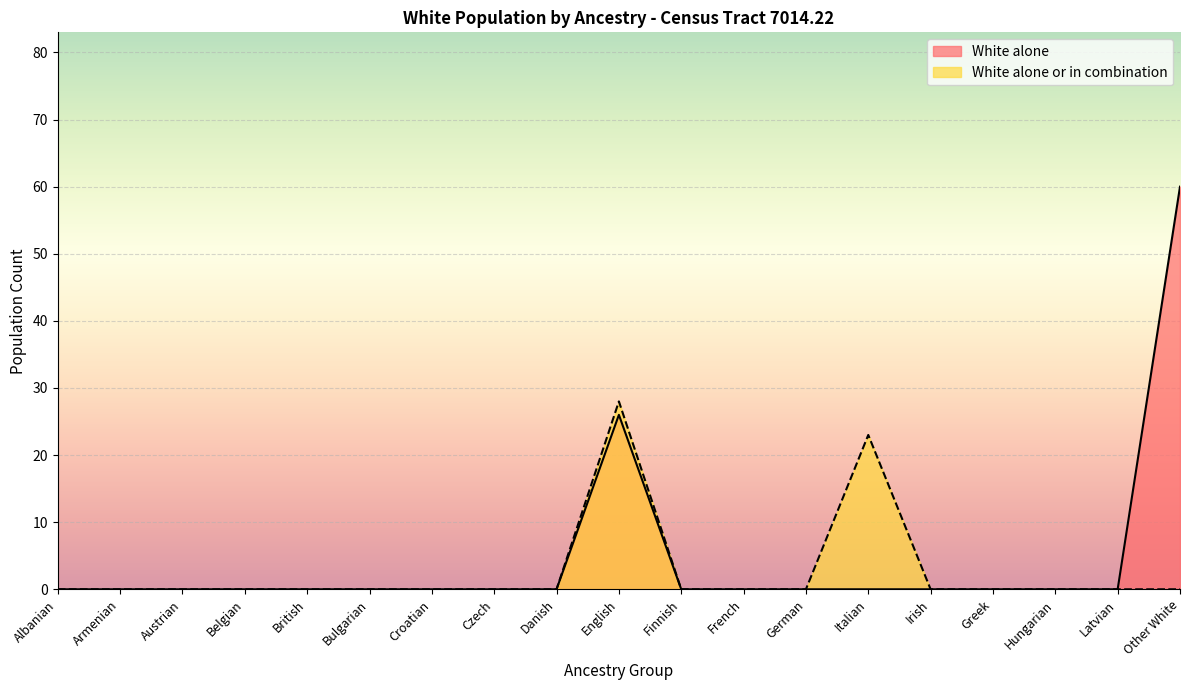

The White alone series shows 19 at Hungarian. True or false?

False